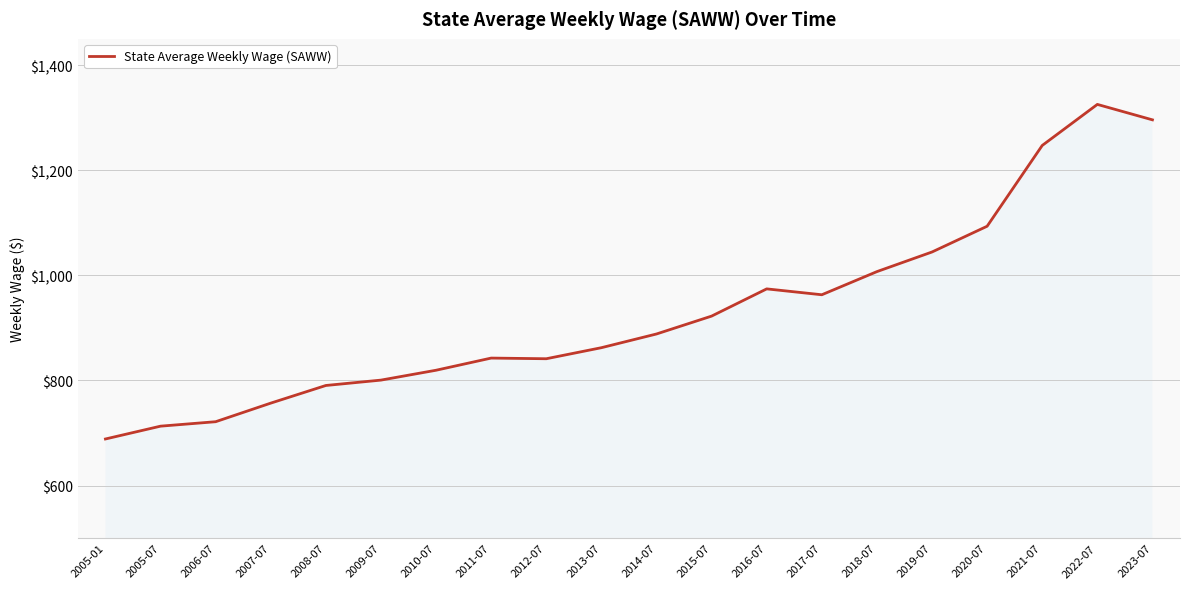

What value does the data have at 2020-07?

1093.4